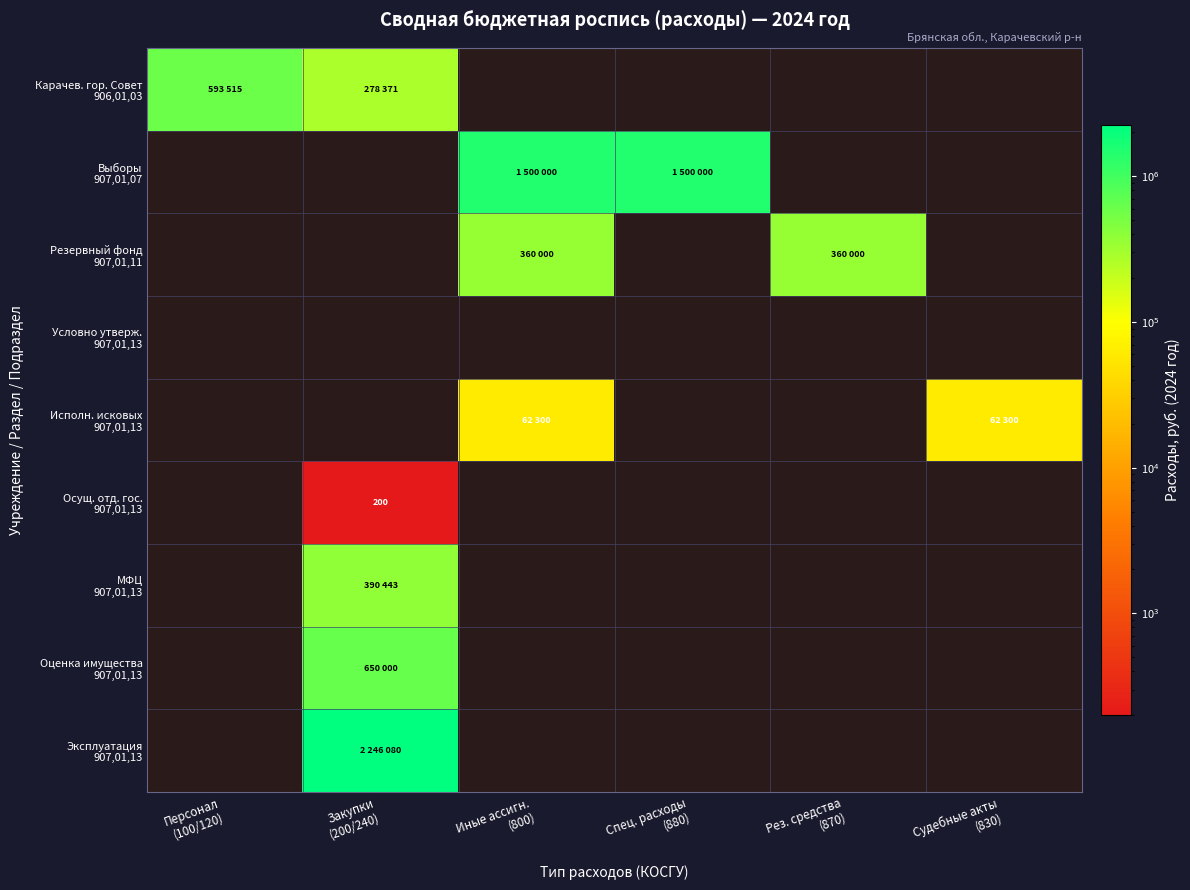

Which series has the largest range (max minus min)?

Карачев. гор. Совет 906,01,03